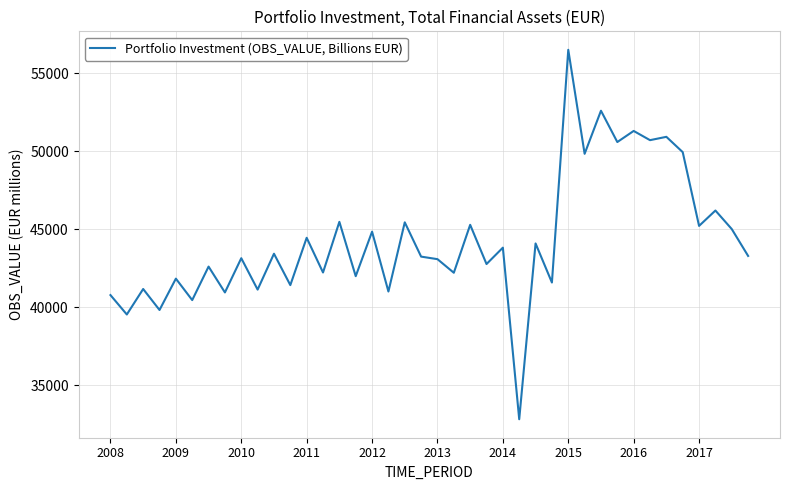

What is the smallest value displayed?

32804.6